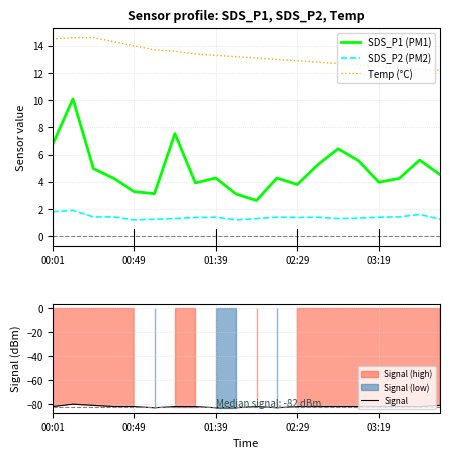

Read the SDS_P1 (PM1) value at 13.

5.2